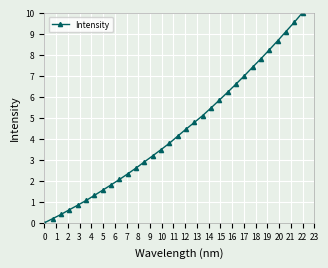

What is the value of the 10th point from the left?

2.1